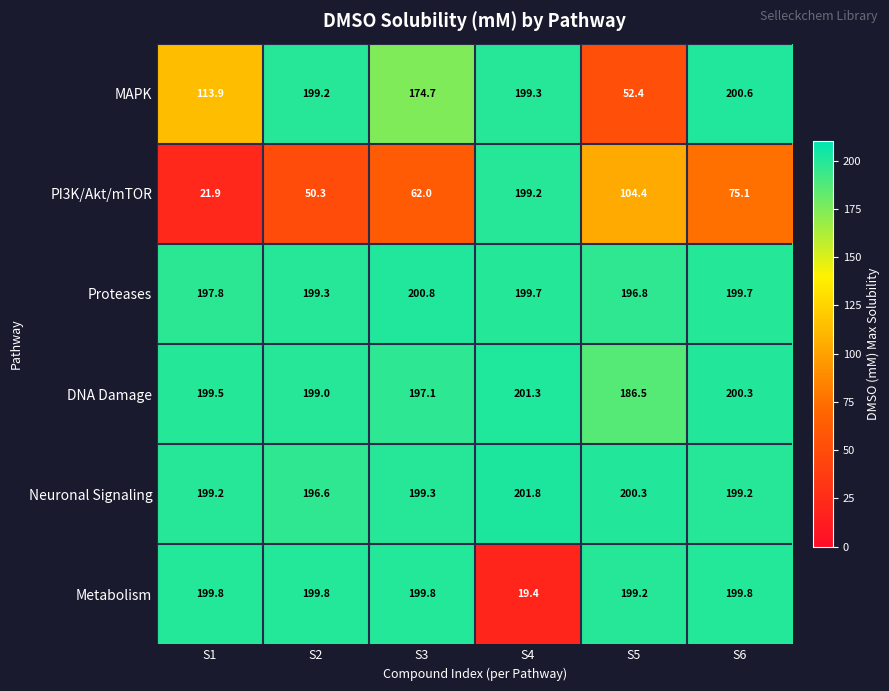

How many data points in Neuronal Signaling are above 199?

5